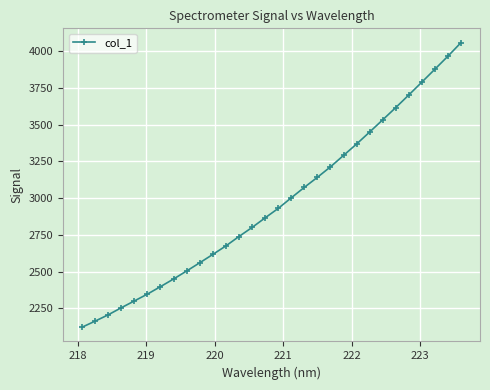

True or false: there are more than 1 points higher than both neighbors.

False